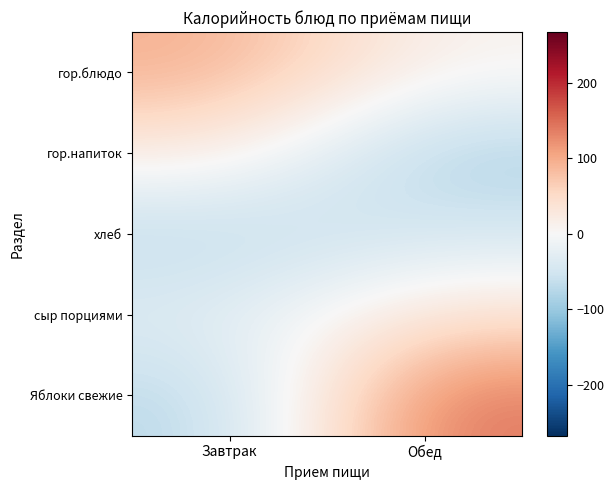

At how many categories does at least one series exceed -6?

2